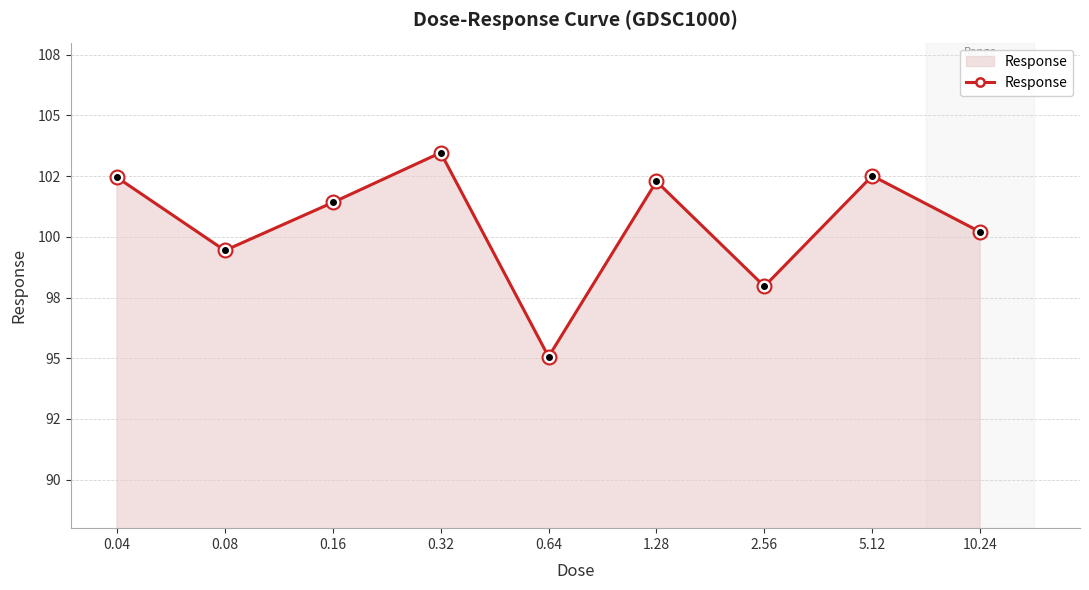

List the labels in order of value, largest first.

0.32, 5.12, 0.04, 1.28, 0.16, 10.24, 0.08, 2.56, 0.64